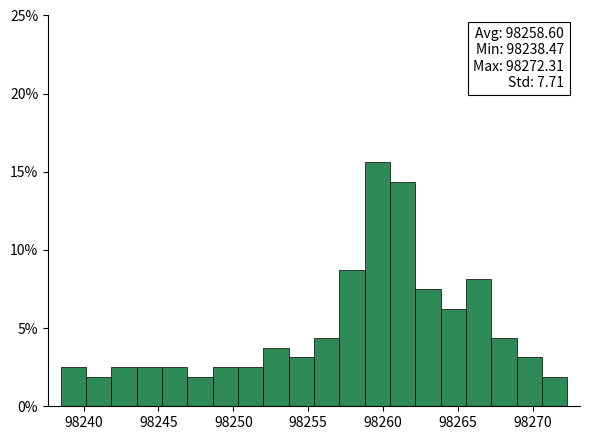

Around what value on the x-axis is the tallest bar? Give the approximate position of its centre, as read against the axis.

98259.5